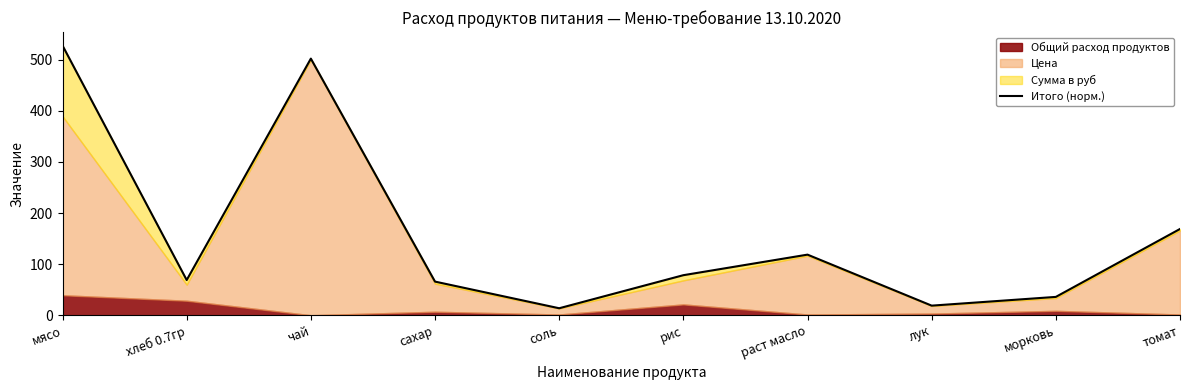

Approximately how many times larger is the value at рис compared to томат?

0.5